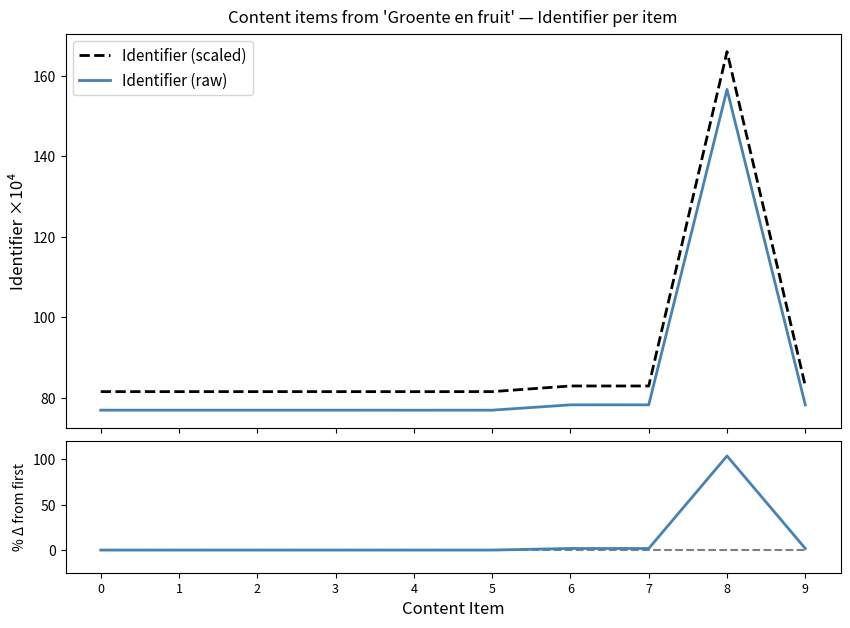

List the series in order of their peak value, highest first.

Identifier (scaled), Identifier (raw), % change vs first